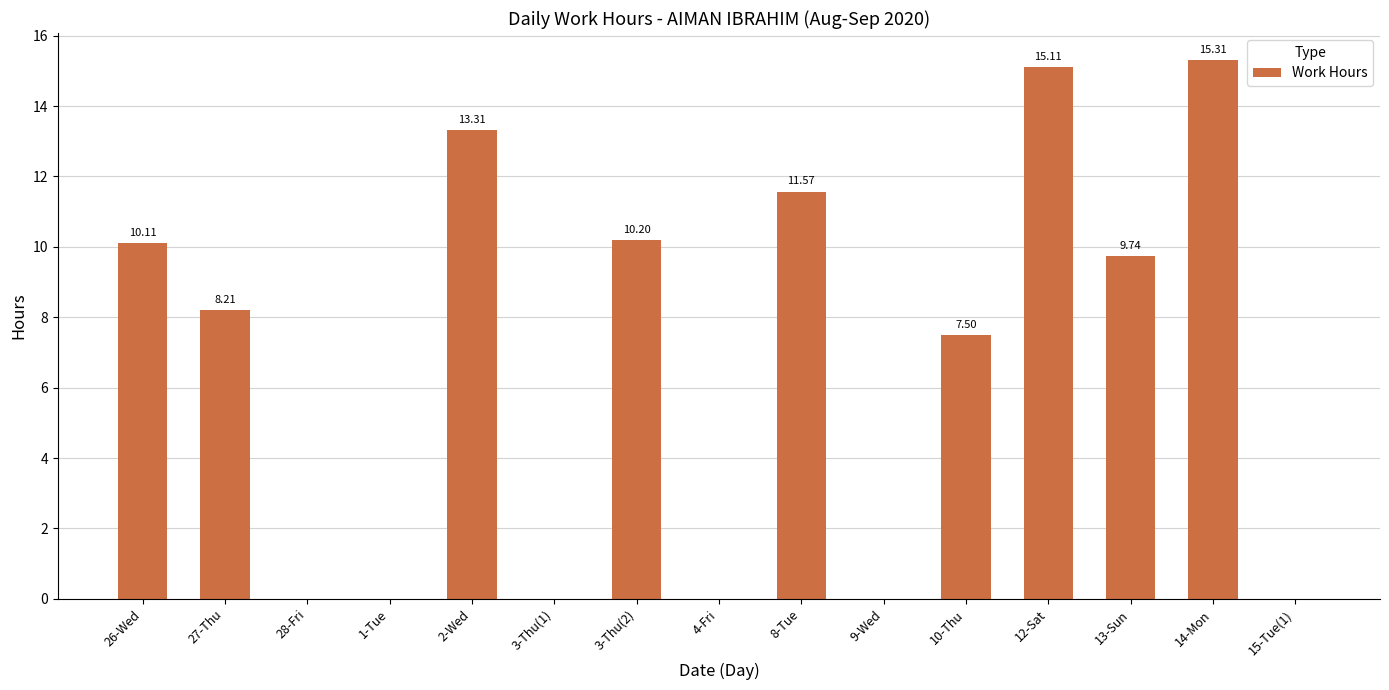

What is the change in value from 27-Thu to 14-Mon?

+7.1